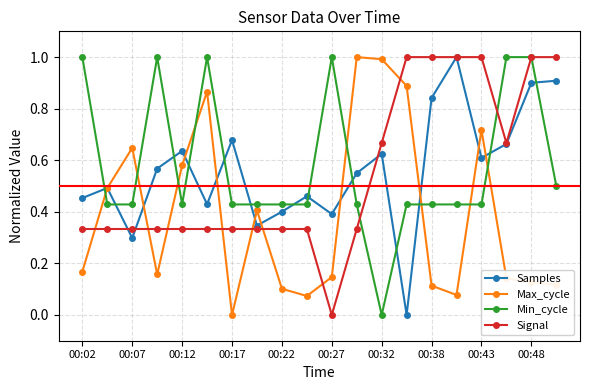

True or false: Samples has more than 0 interior local peaks.

True